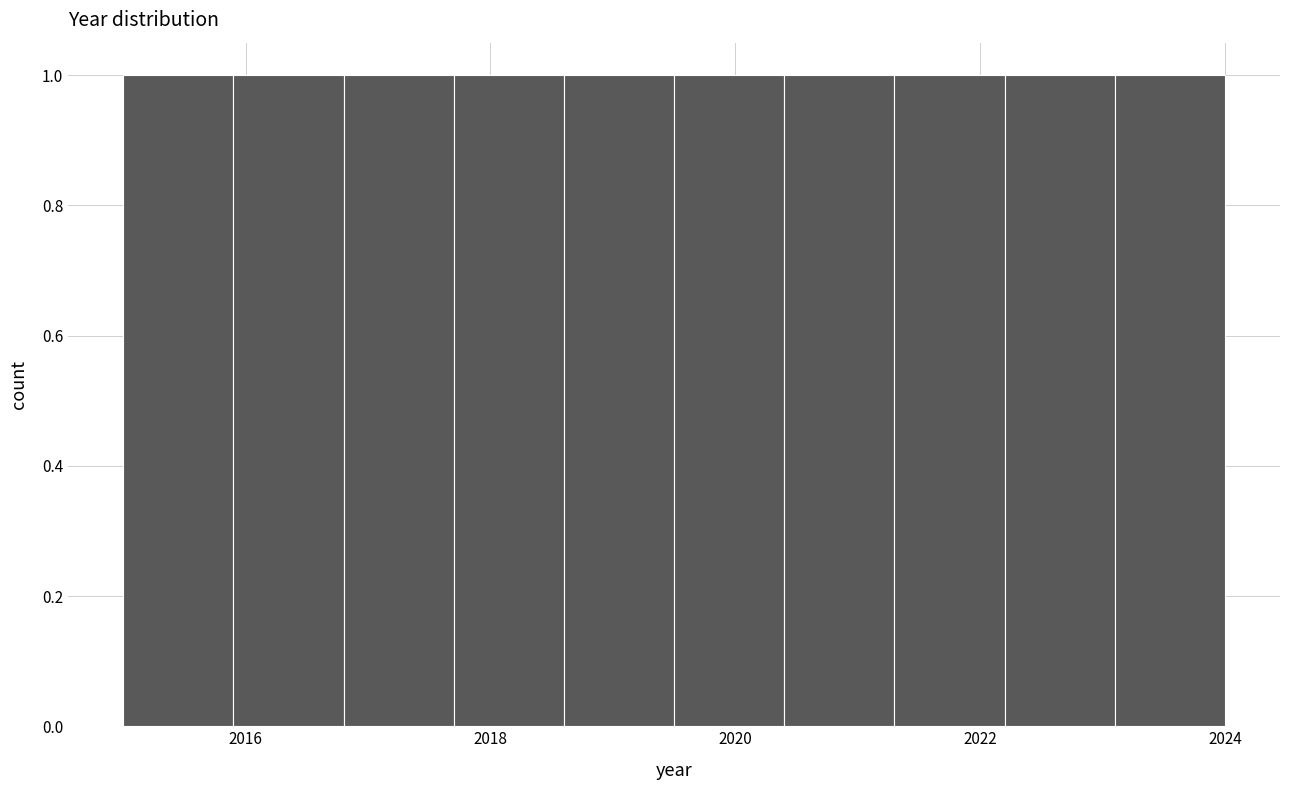

How tall is the bar that spans 2021.3 to 2022.2 on the x-axis? Neither the bar edges nor the heights are printed on the chart, so give them approximately, as read against the axes.

1